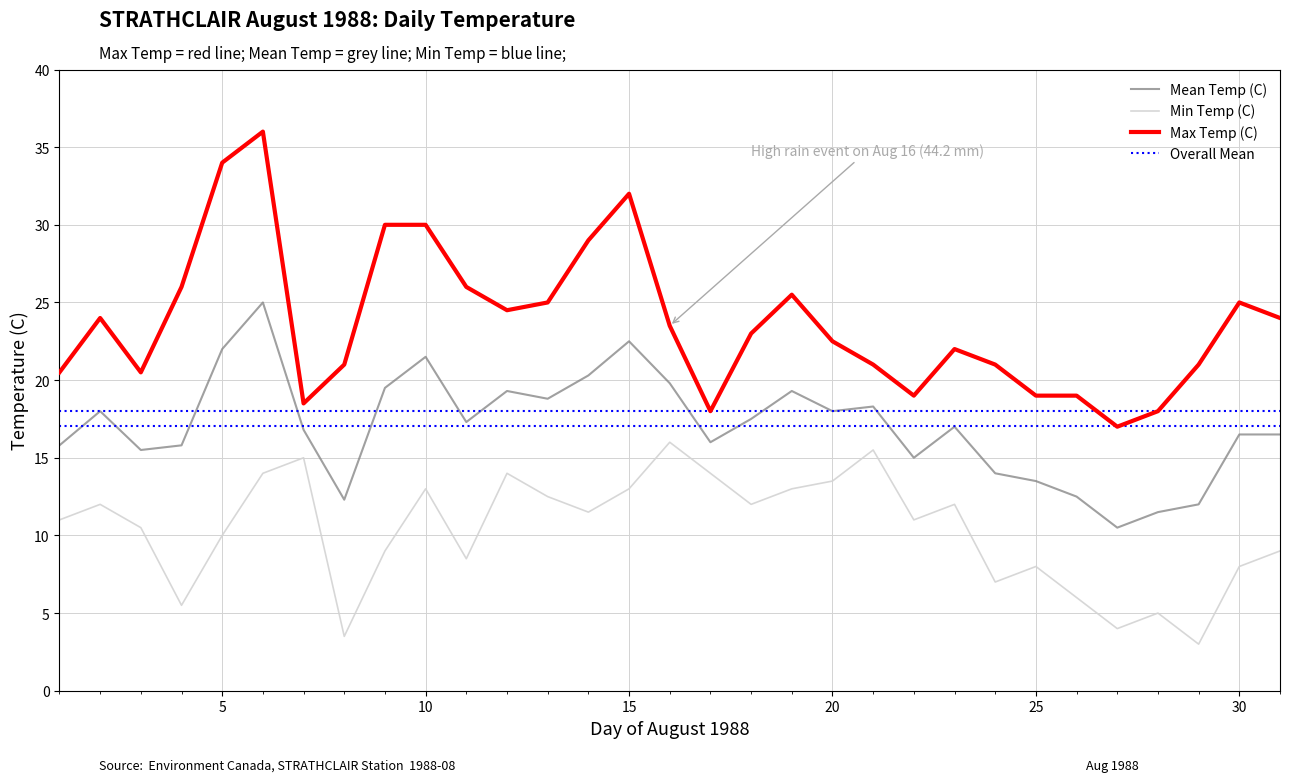

List the series in order of their peak value, highest first.

Max Temp (C), Mean Temp (C), Min Temp (C)